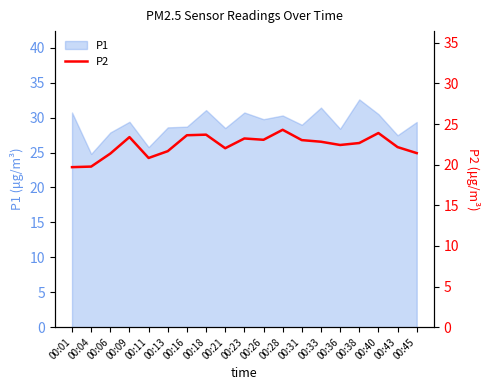

Where is the data nearest to the value 22?

00:21